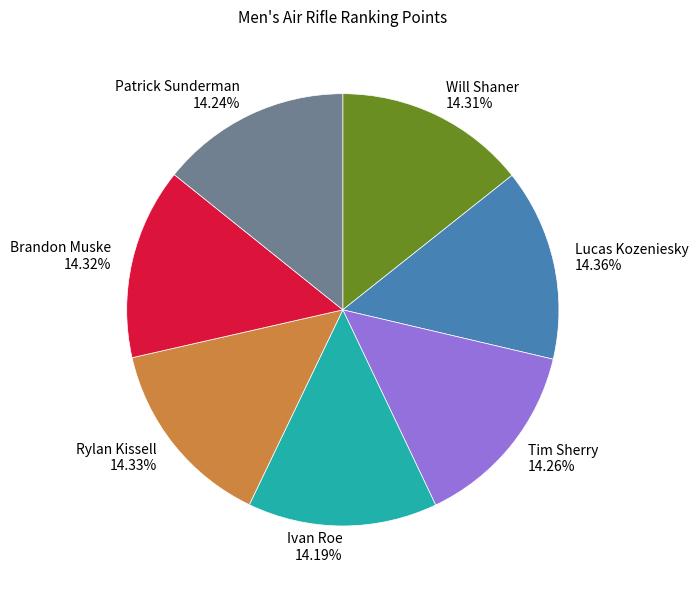

The Brandon Muske slice represents 1% of the pie. True or false?

False